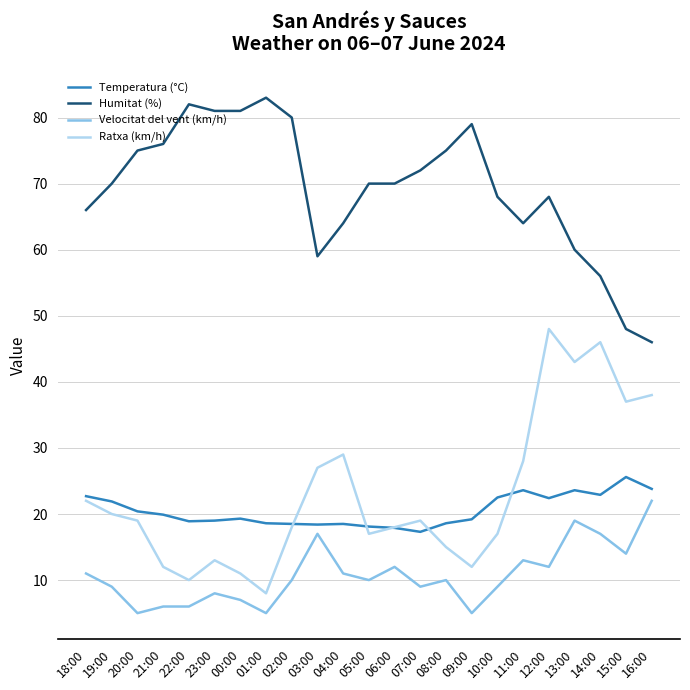

What is the highest value of the Velocitat del vent (km/h) series?

22.0